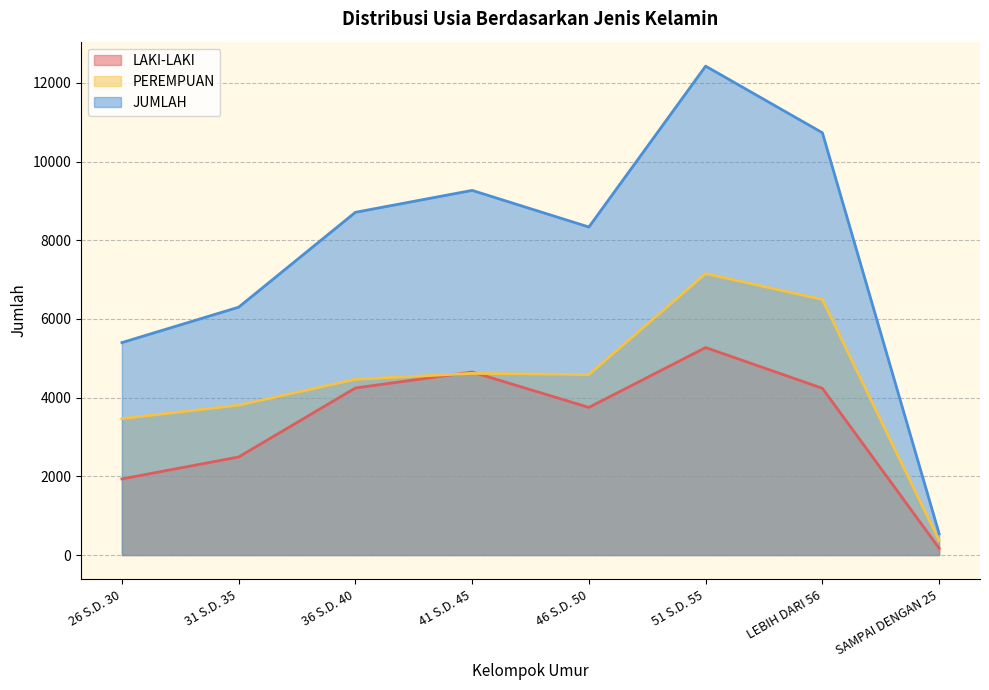

What are all the series names shown in the legend?

LAKI-LAKI, PEREMPUAN, JUMLAH